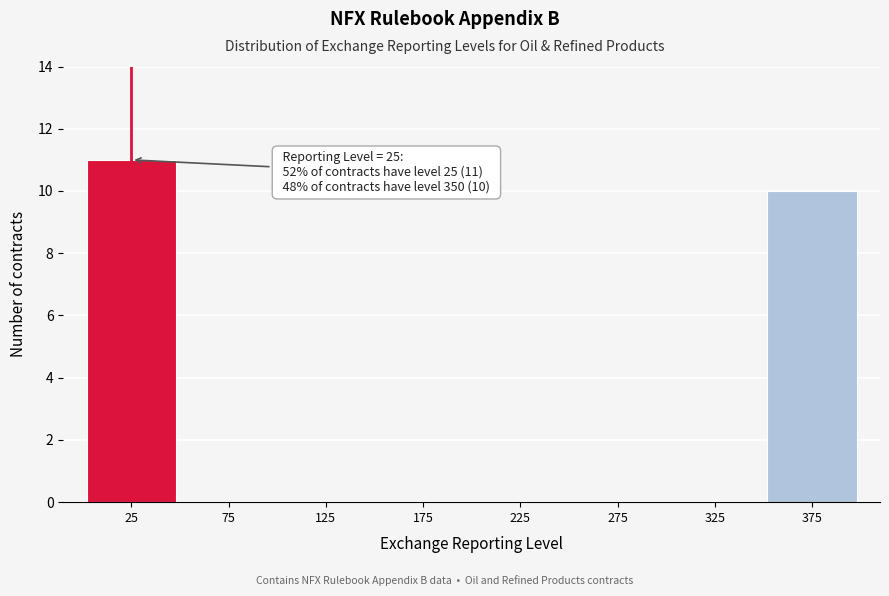

Over which range of the x-axis is the bar tallest?

0 to 50